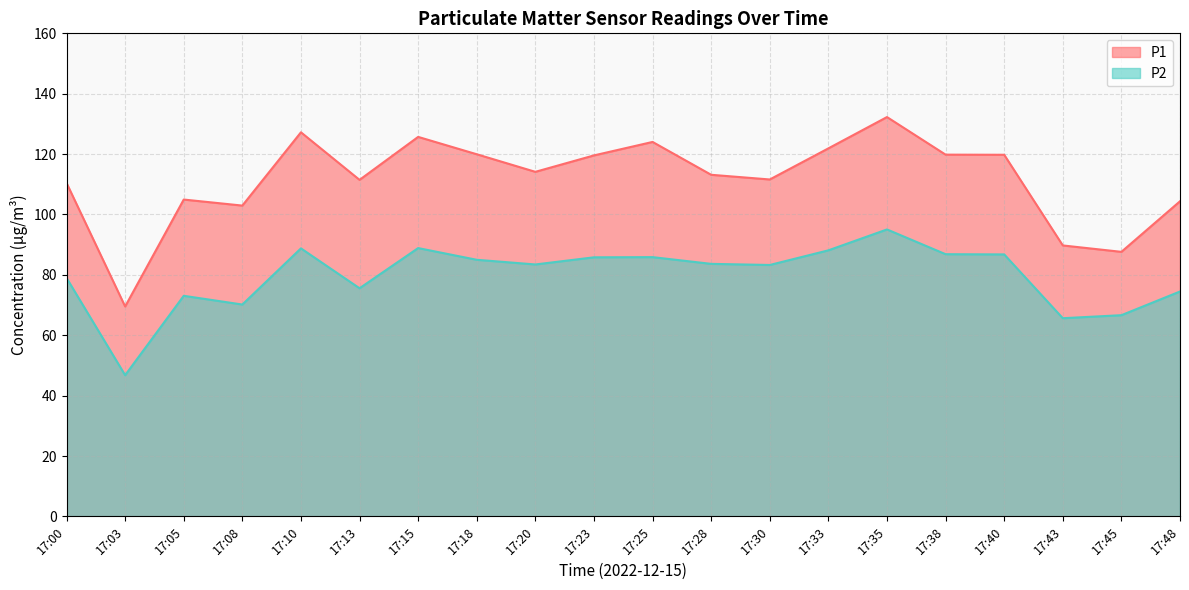

Rank the series at 17:45 from highest to lowest value.

P1, P2